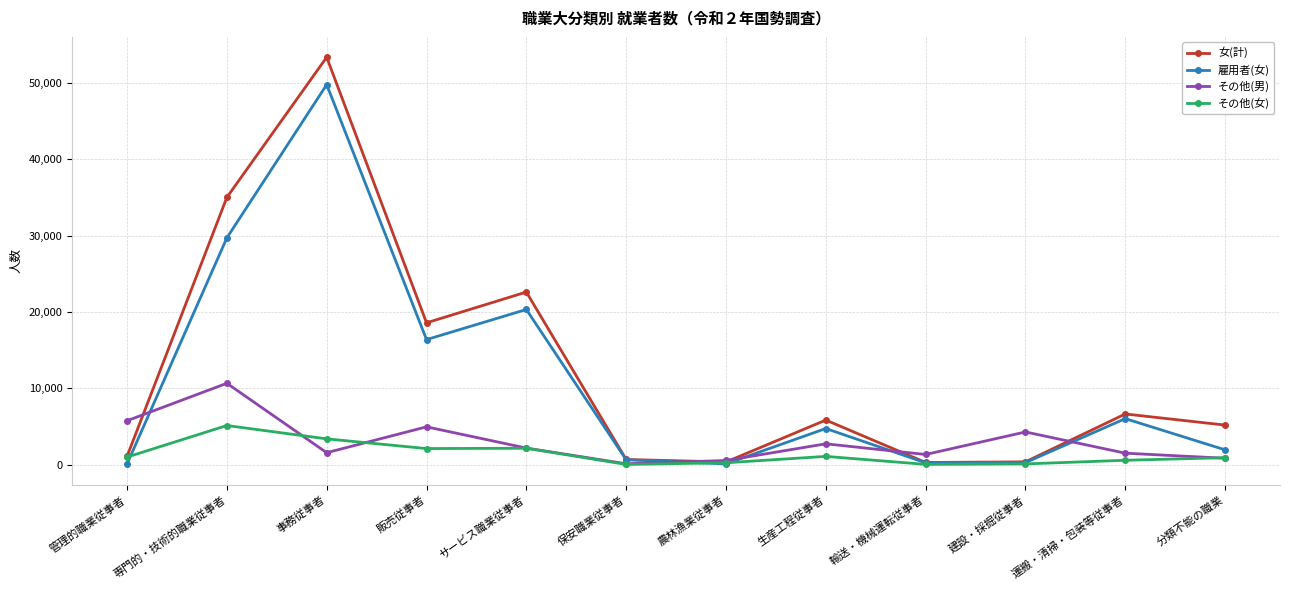

Where is the first local maximum for その他(女)?

専門的・技術的職業従事者